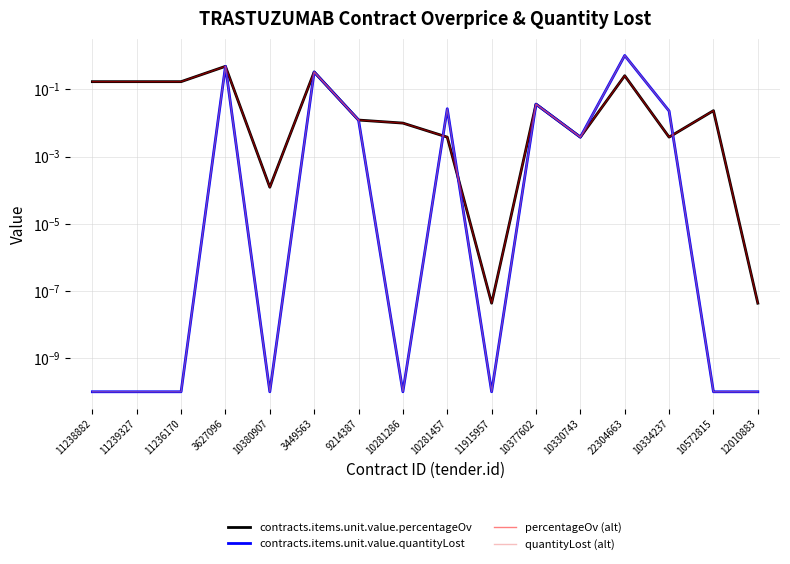

True or false: contracts.items.unit.value.quantityLost has a value of 0.0 at 10380907.

False